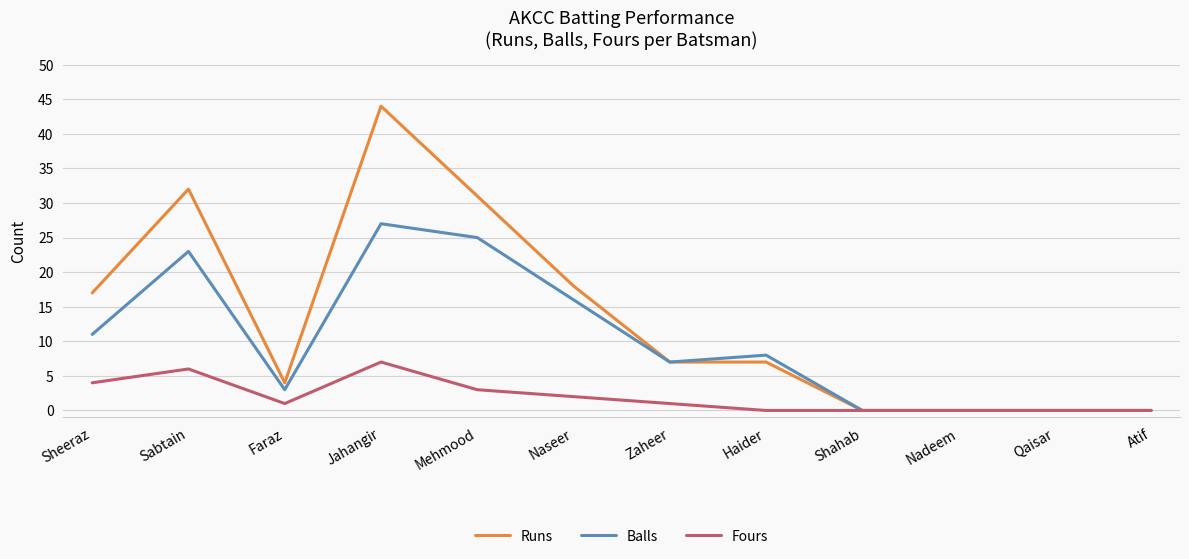

Is it true that Fours equals 4 at Sheeraz?

True